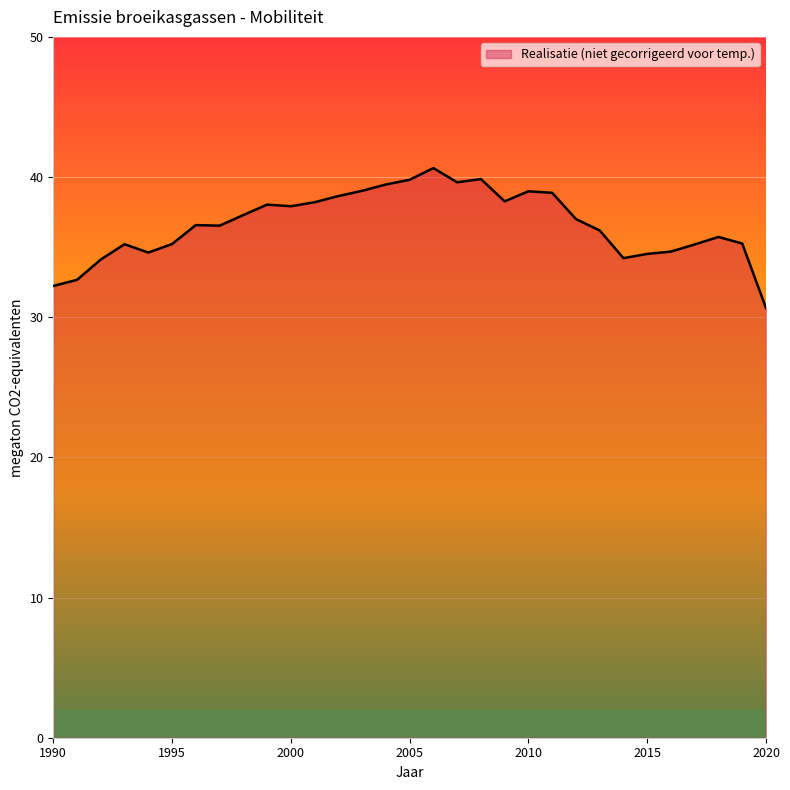

What is the greatest value displayed?

40.6